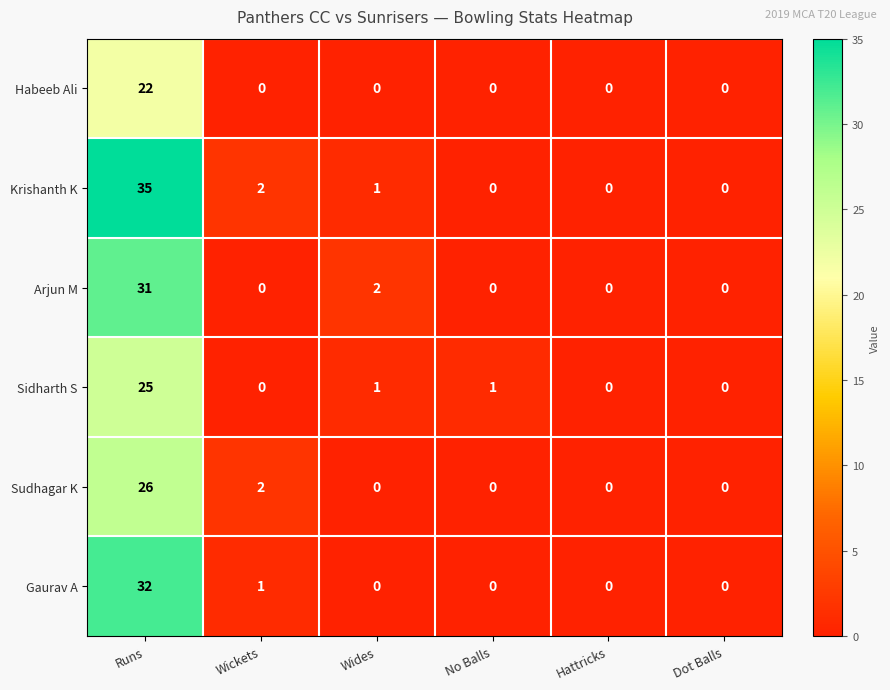

What is the difference between the Sudhagar K values at Hattricks and Runs?

26